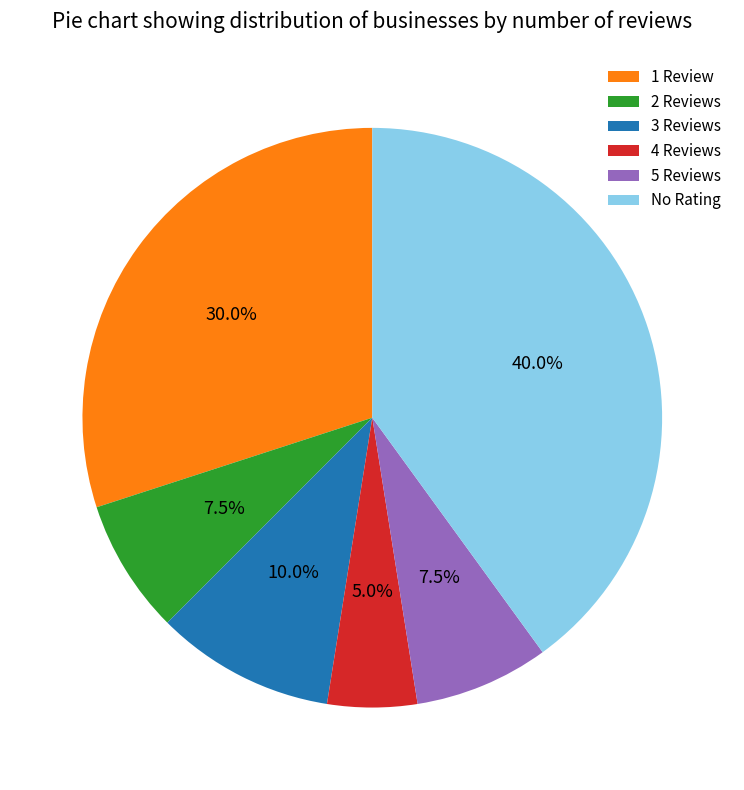

Does 4 Reviews represent more than half of the total?

No